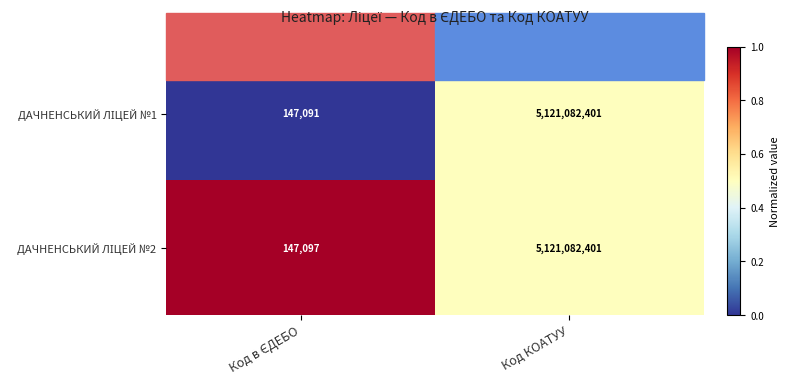

How many data points does each series have?

2